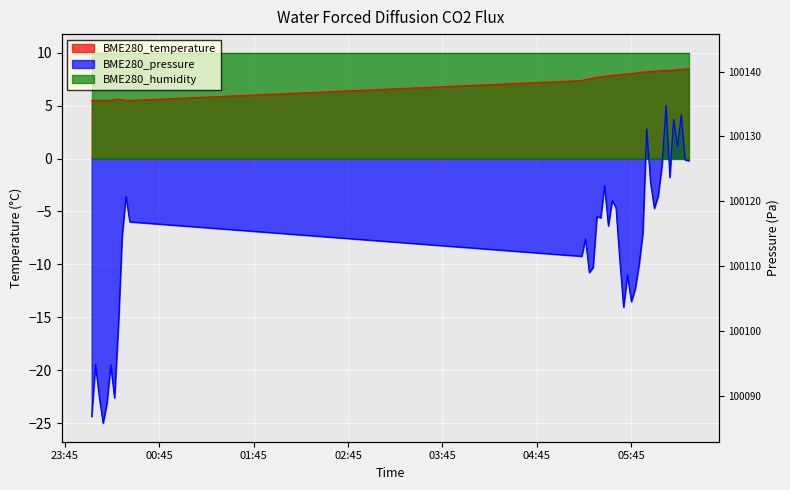

Rank the categories by BME280_temperature value from highest to lowest.

2023/09/27 06:21:46, 2023/09/27 06:19:21, 2023/09/27 06:16:55, 2023/09/27 06:14:30, 2023/09/27 06:12:04, 2023/09/27 06:09:39, 2023/09/27 06:04:45, 2023/09/27 06:07:13, 2023/09/27 06:02:16, 2023/09/27 05:59:47, 2023/09/27 05:57:21, 2023/09/27 05:54:55, 2023/09/27 05:52:29, 2023/09/27 05:50:04, 2023/09/27 05:47:37, 2023/09/27 05:45:11, 2023/09/27 05:42:41, 2023/09/27 05:40:15, 2023/09/27 05:37:50, 2023/09/27 05:35:24, 2023/09/27 05:32:59, 2023/09/27 05:30:34, 2023/09/27 05:28:09, 2023/09/27 05:25:43, 2023/09/27 05:23:17, 2023/09/27 05:20:52, 2023/09/27 05:18:26, 2023/09/27 05:16:01, 2023/09/27 05:13:36, 2023/09/27 00:18:55, 2023/09/27 00:16:30, 2023/09/27 00:21:21, 2023/09/27 00:09:14, 2023/09/27 00:14:05, 2023/09/27 00:23:46, 2023/09/27 00:04:23, 2023/09/27 00:01:58, 2023/09/27 00:06:48, 2023/09/27 00:26:11, 2023/09/27 00:11:40